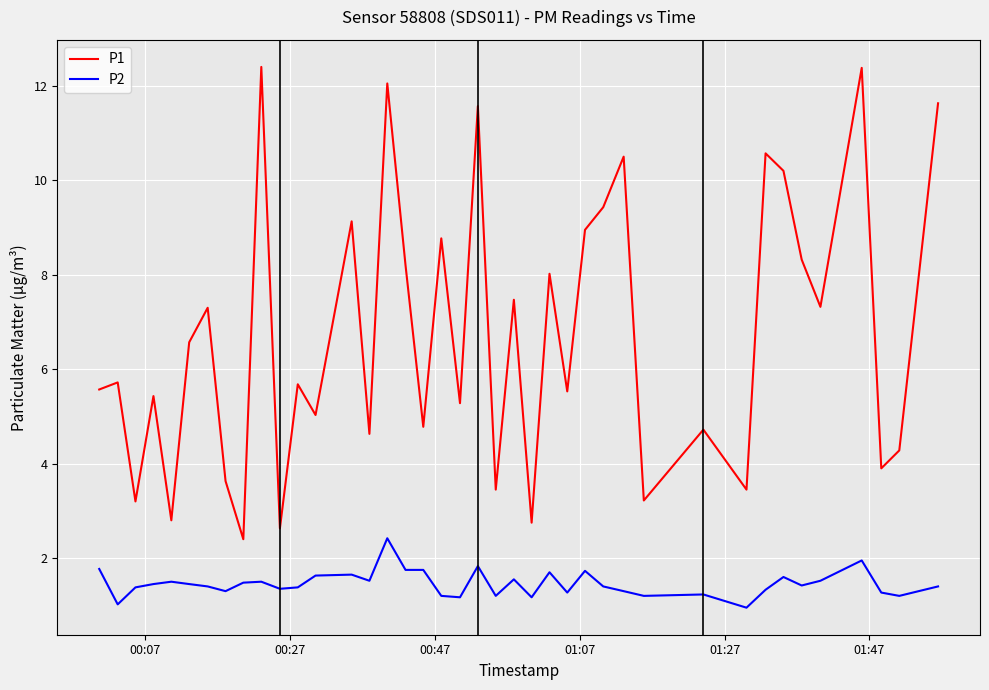

Which series has the largest range (max minus min)?

P1